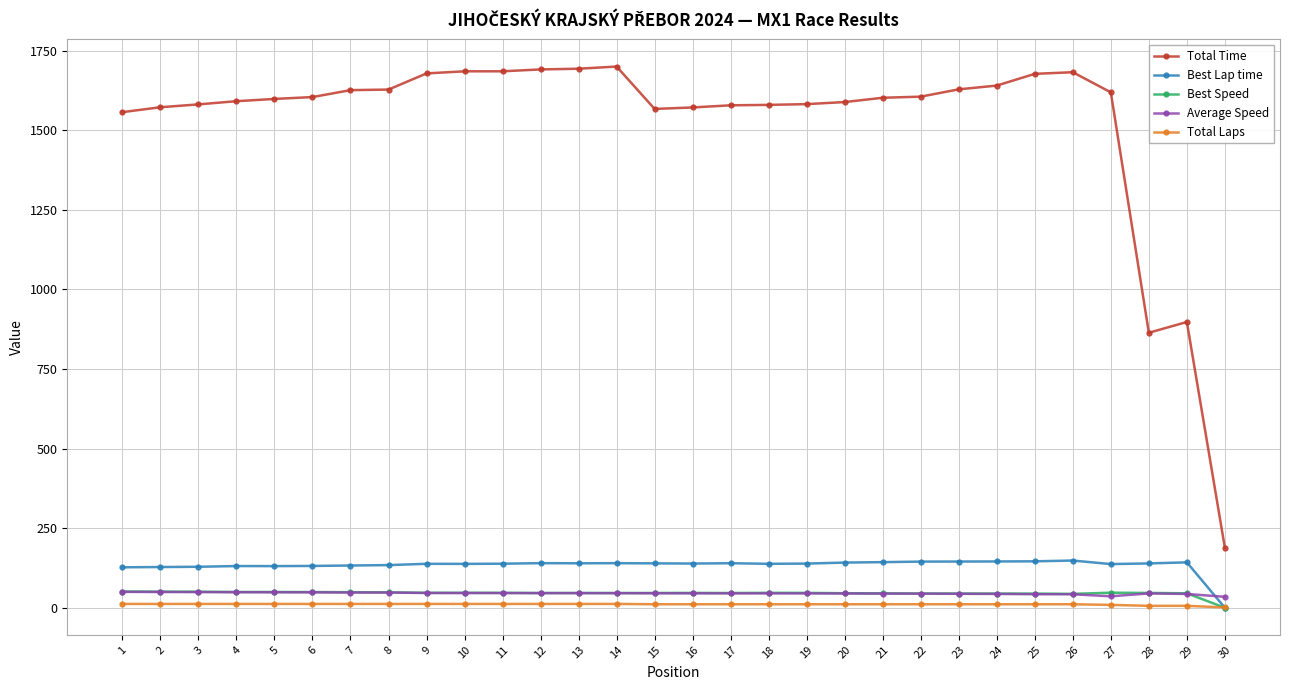

How many lines are shown in the chart?

5